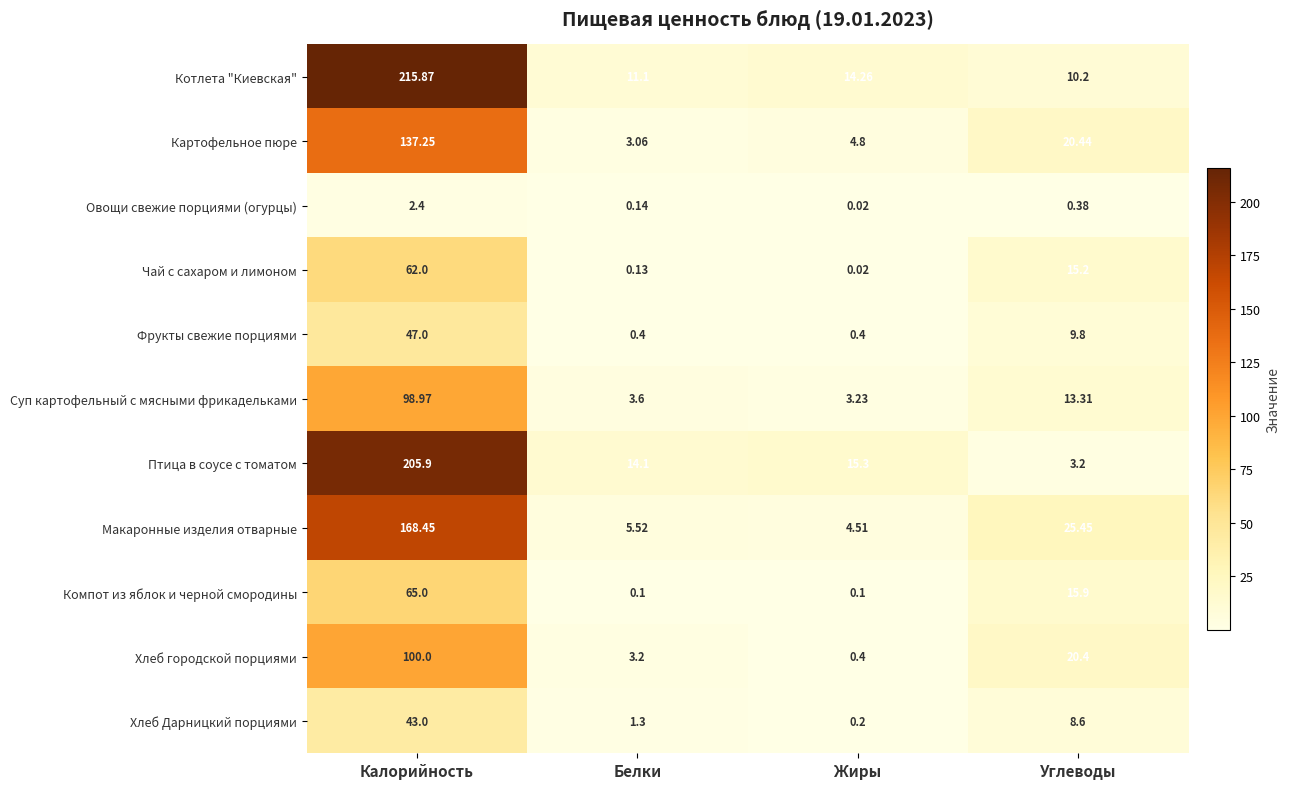

At Калорийность, list the series in order from largest to smallest.

Котлета "Киевская", Птица в соусе с томатом, Макаронные изделия отварные, Картофельное пюре, Хлеб городской порциями, Суп картофельный с мясными фрикадельками, Компот из яблок и черной смородины, Чай с сахаром и лимоном, Фрукты свежие порциями, Хлеб Дарницкий порциями, Овощи свежие порциями (огурцы)